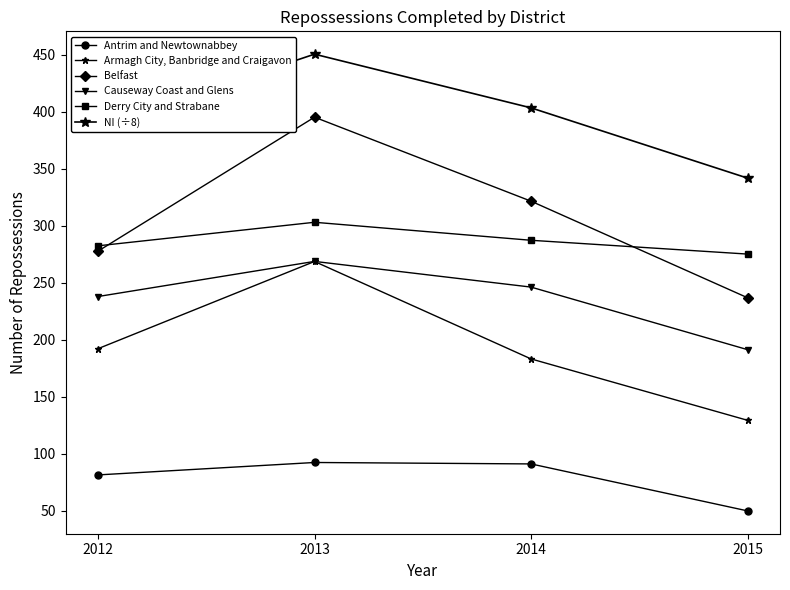

How many data points in Armagh City, Banbridge and Craigavon are less than 192?

2